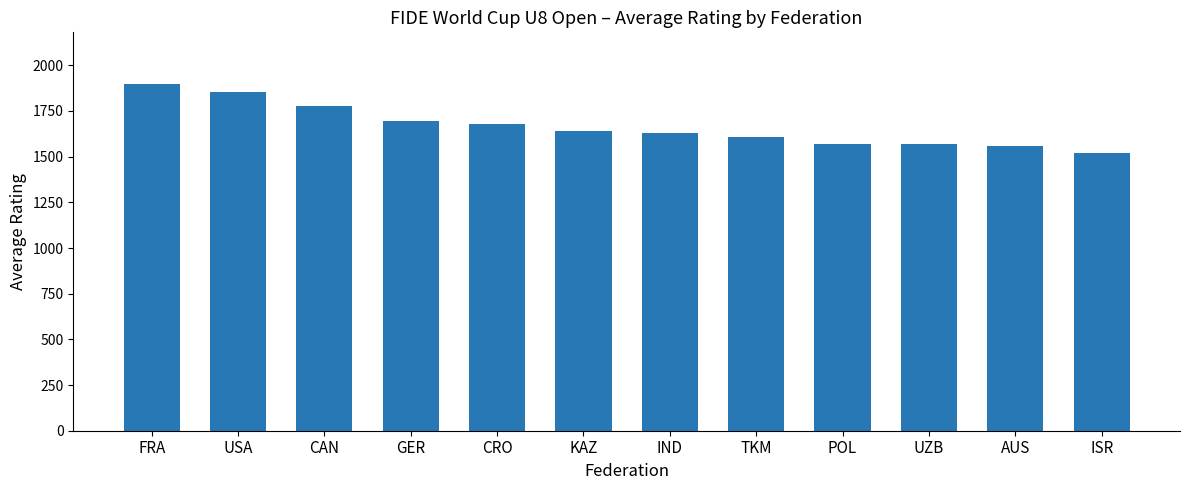

What is the minimum value shown in the chart?

1522.5